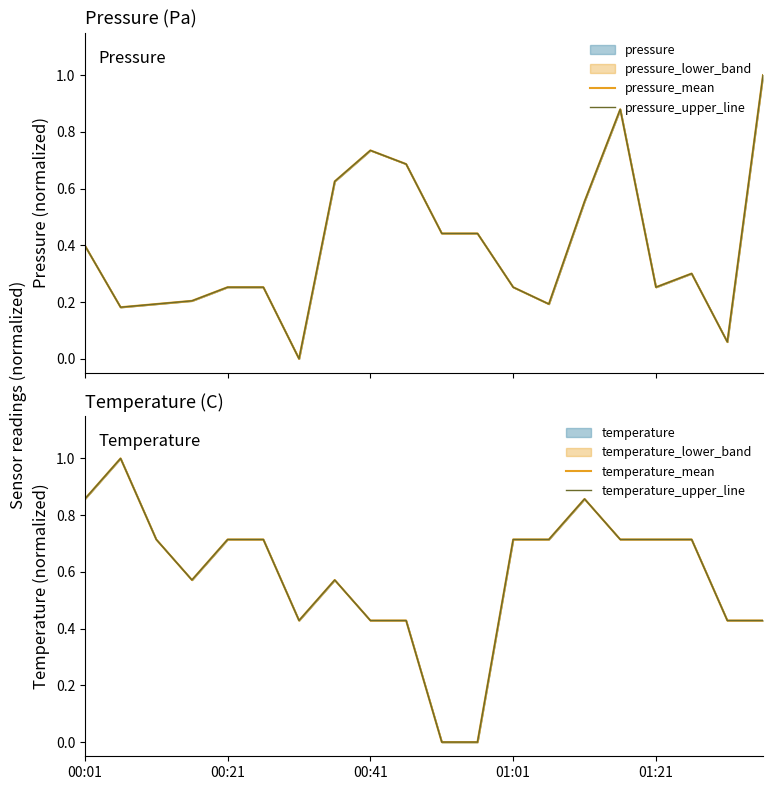

What is the greatest value displayed?

1.0